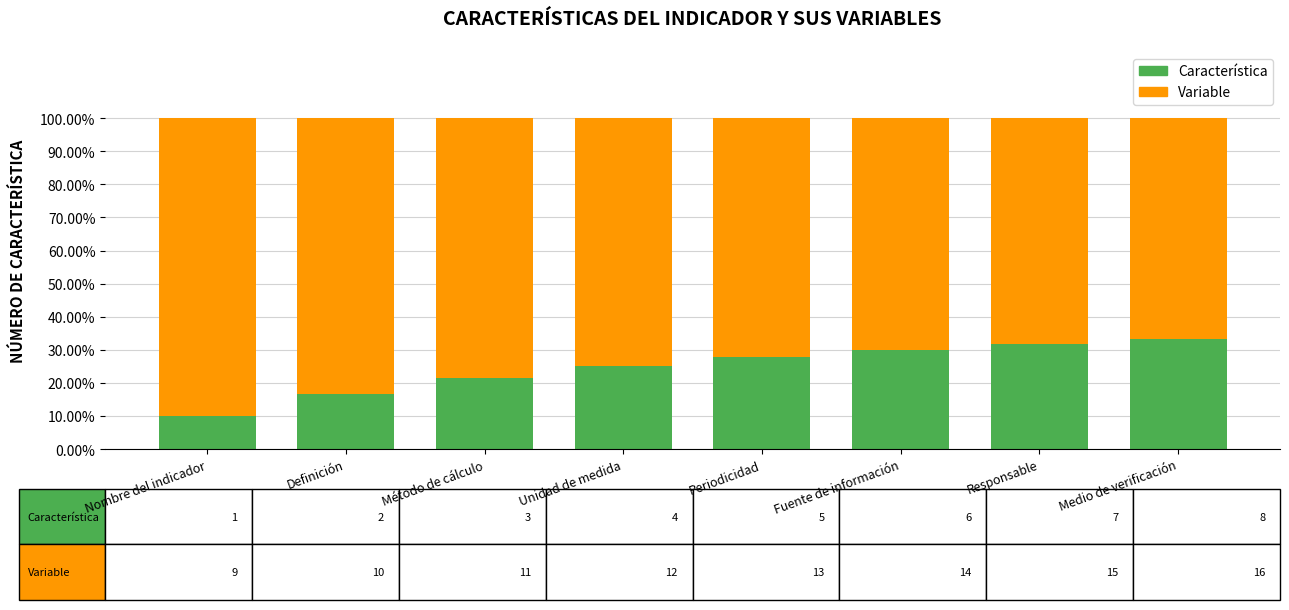

What is the average value of the Característica series?

24.5